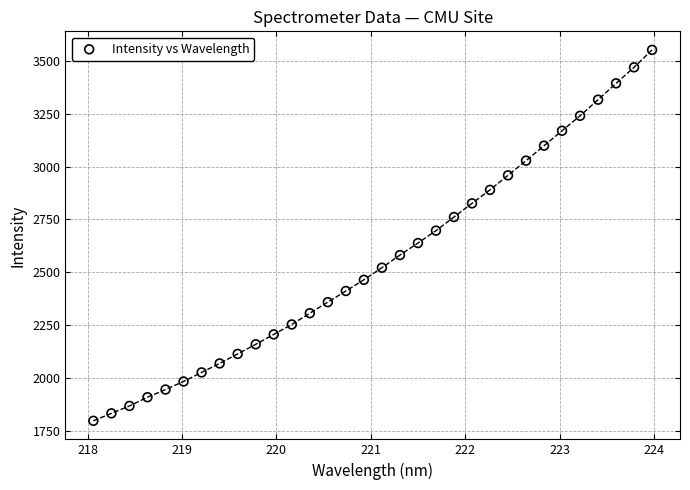

What is the range of Y values (max minus min)?

1755.5